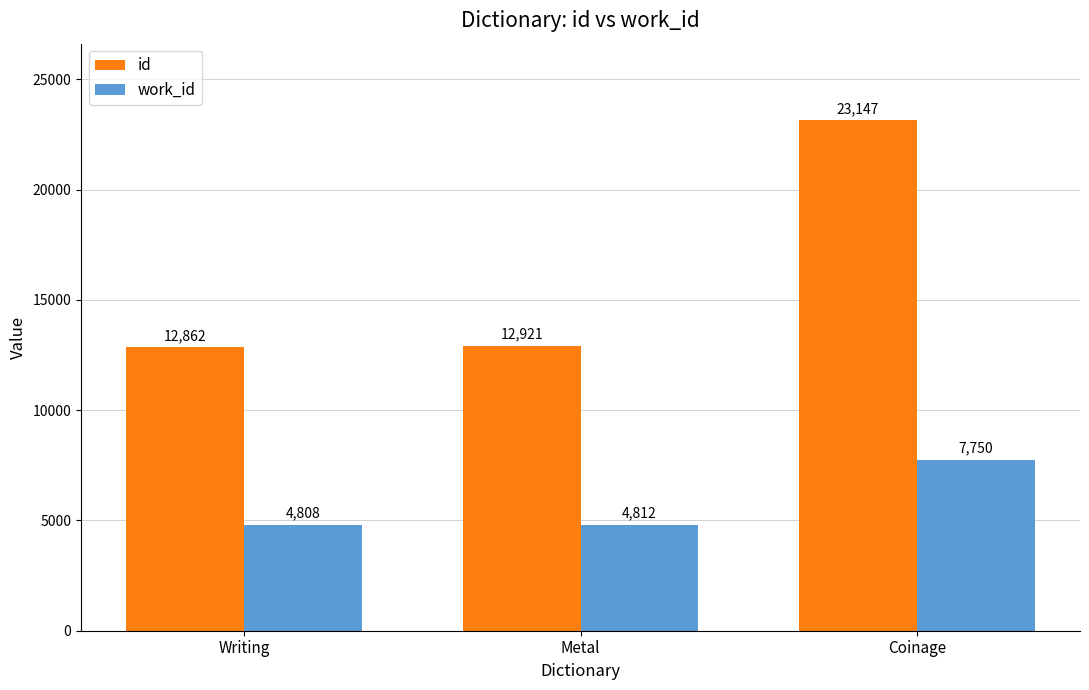

What position from the right is Metal?

2